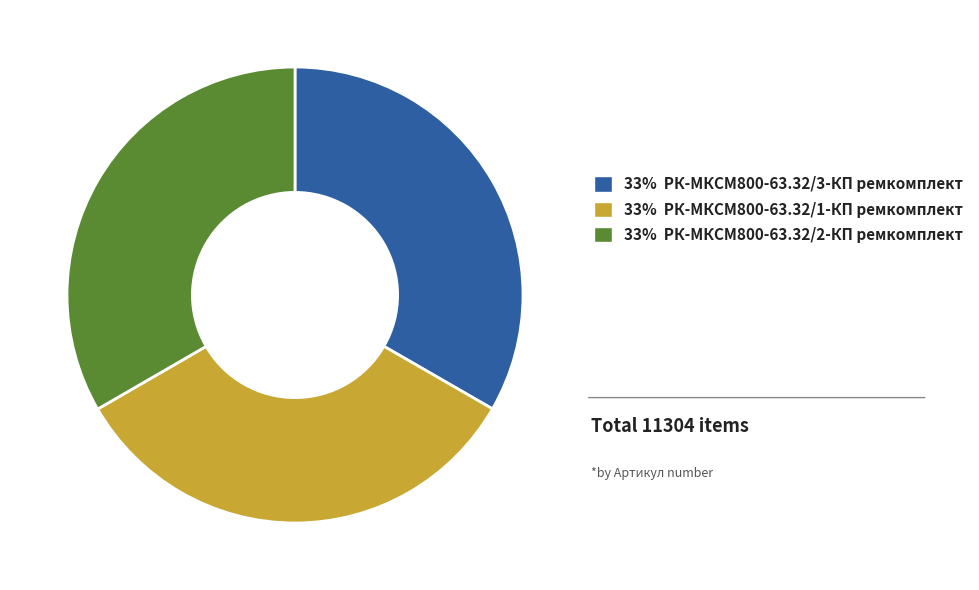

Is 33% РК-МКСМ800-63.32/2-КП ремкомплект the majority of the pie?

No